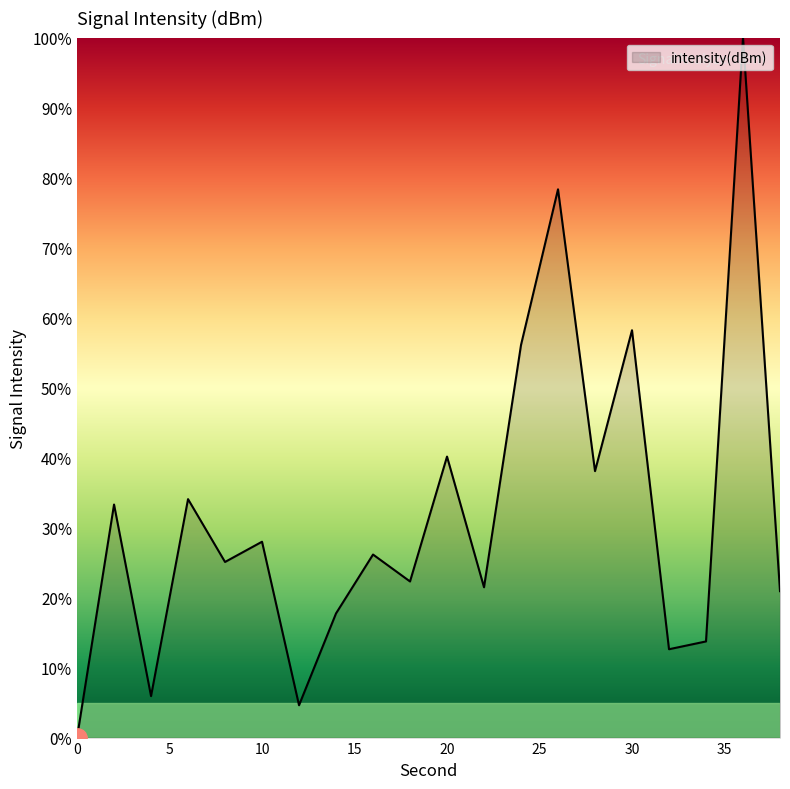

What is the maximum value shown in the chart?

100.0